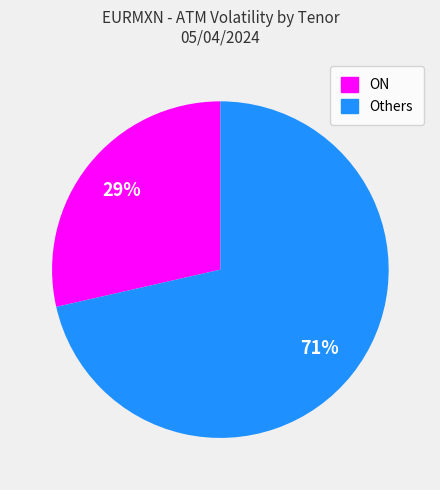

To the nearest percent, what is the average slice percentage?

50%